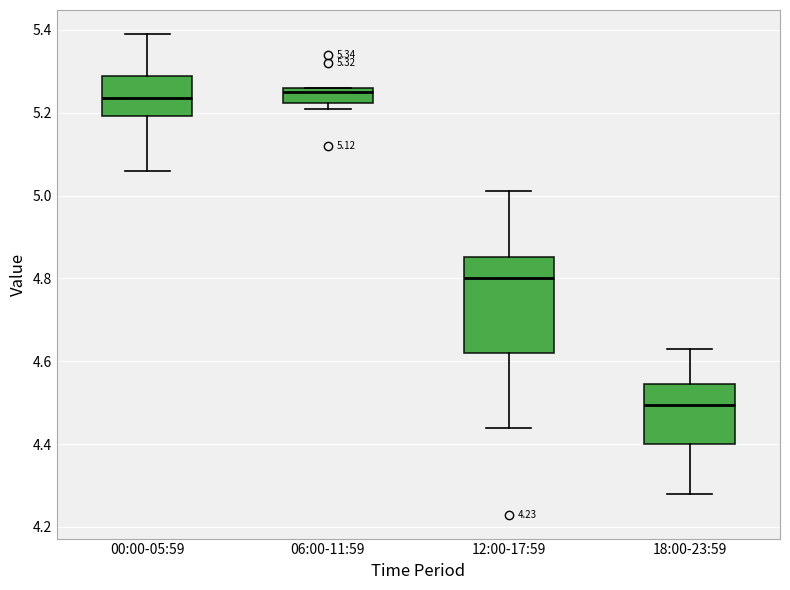

Comparing the boxes themselves (not the whiskers), which one is the tallest?

12:00-17:59